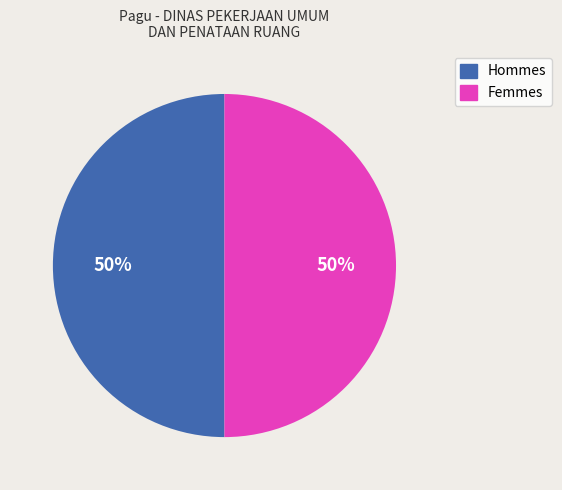

To the nearest percent, what is the average slice percentage?

50%